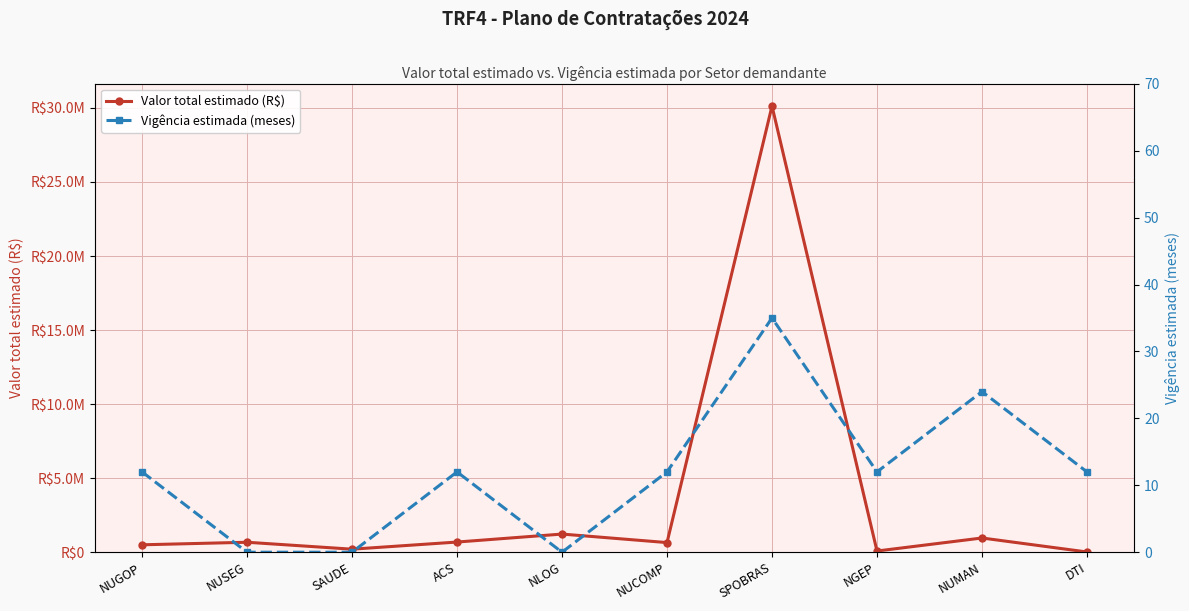

True or false: Valor total estimado (R$) and Vigência estimada (meses) intersect in this chart.

False